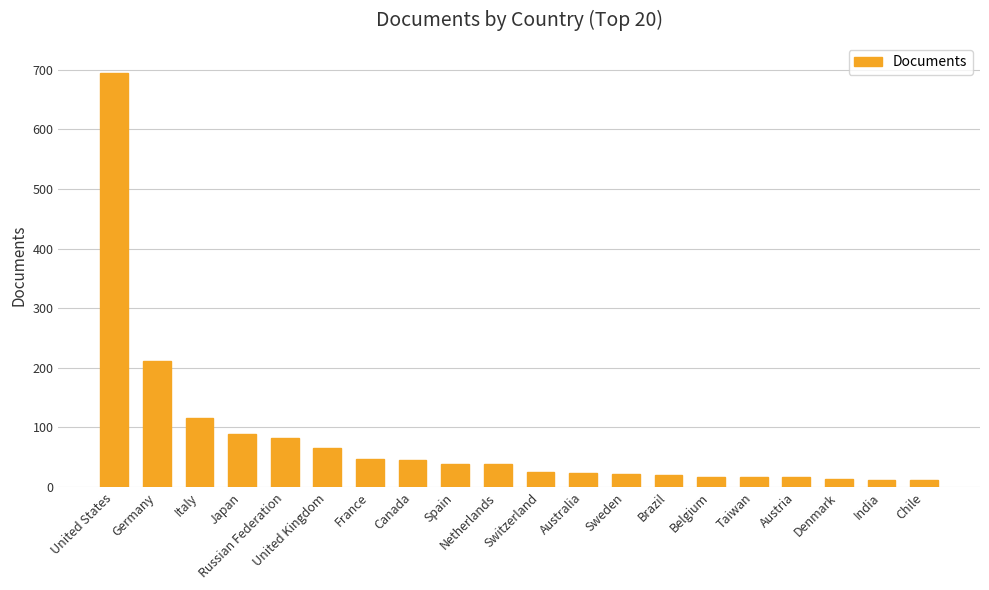

Count the number of categories in the chart.

20